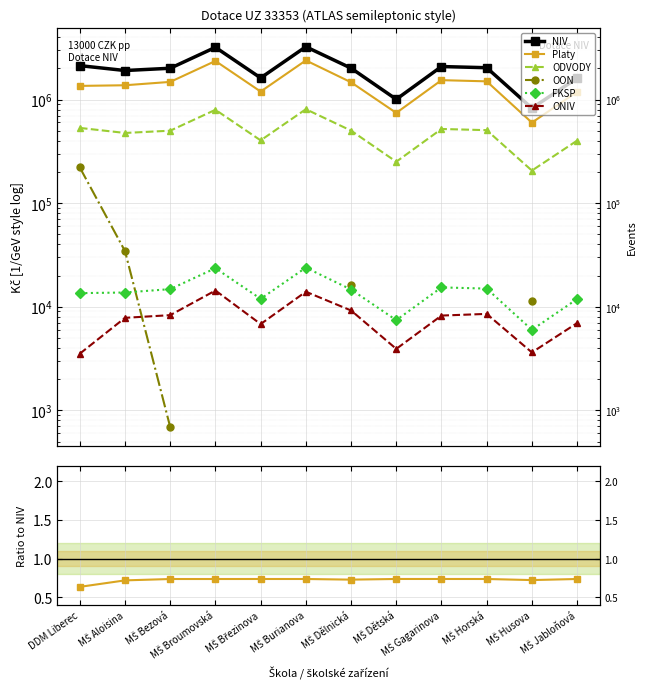

How many categories are shown in the chart?

12